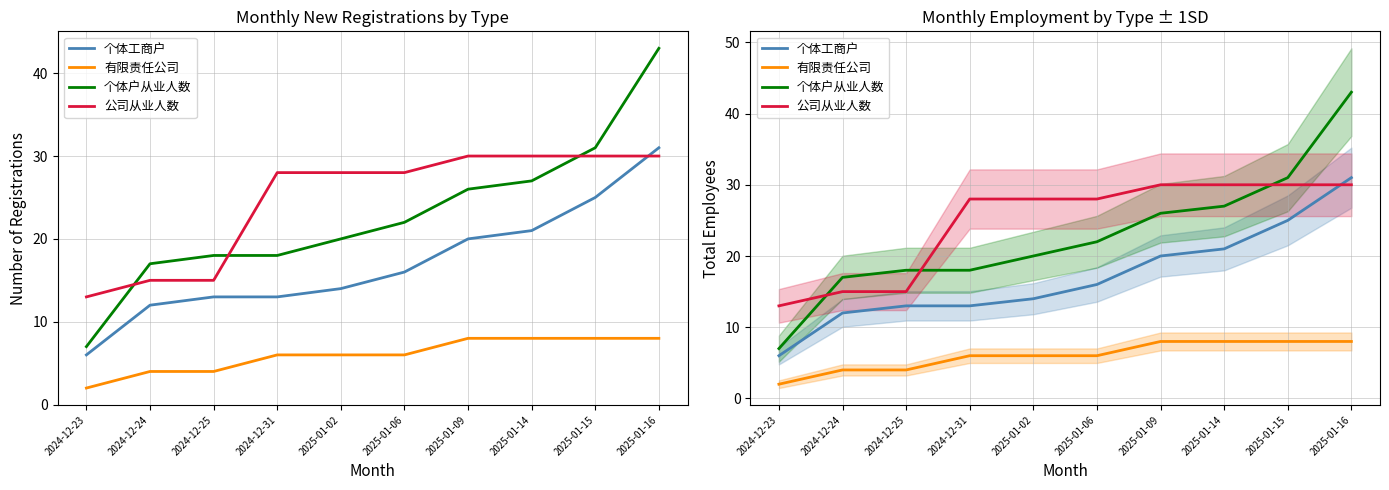

At which label does 个体工商户 reach its minimum?

2024-12-23